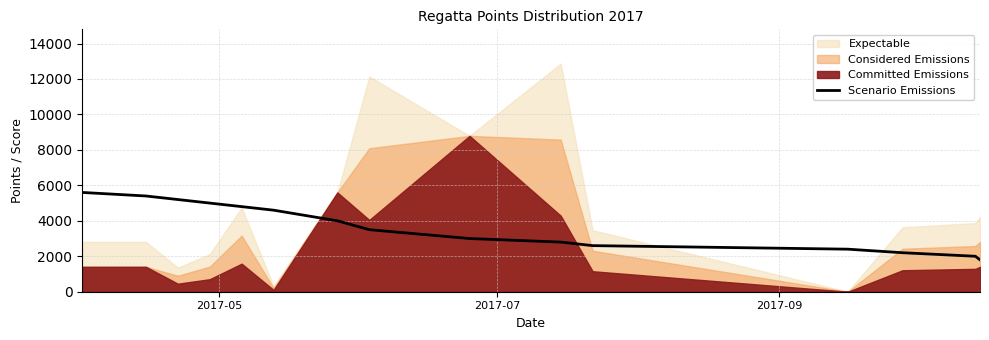

What is the lowest value of the Scenario Emissions series?

1800